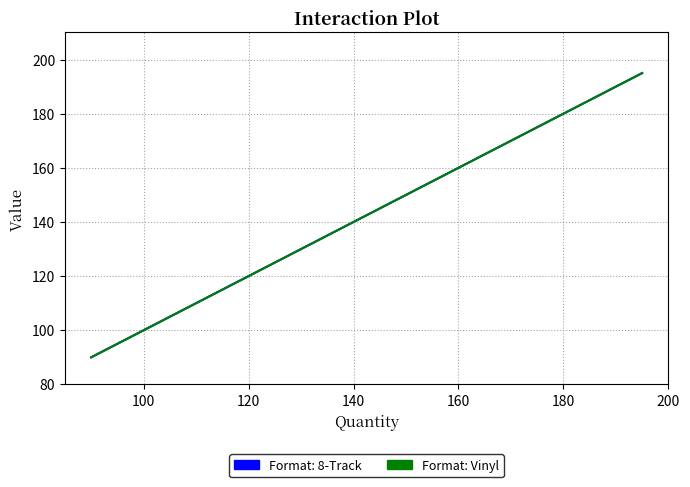

How many series are shown in this chart?

2